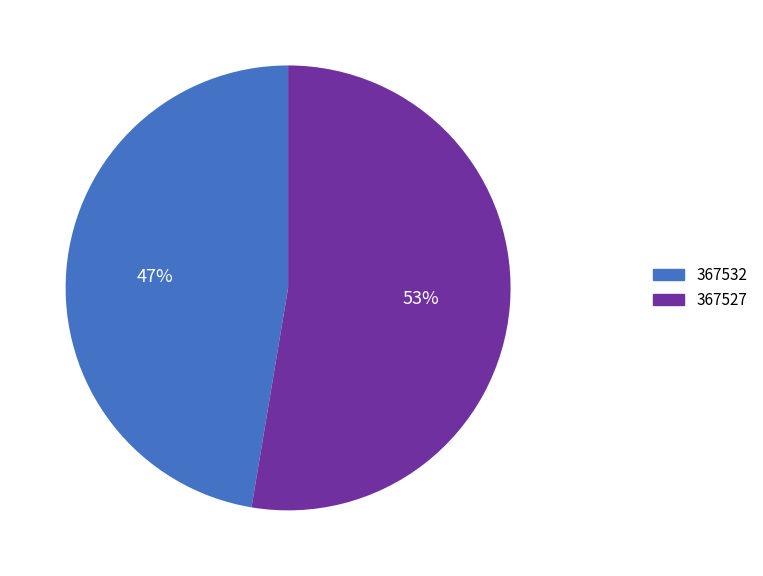

True or false: 367532 accounts for 54% of the total.

False